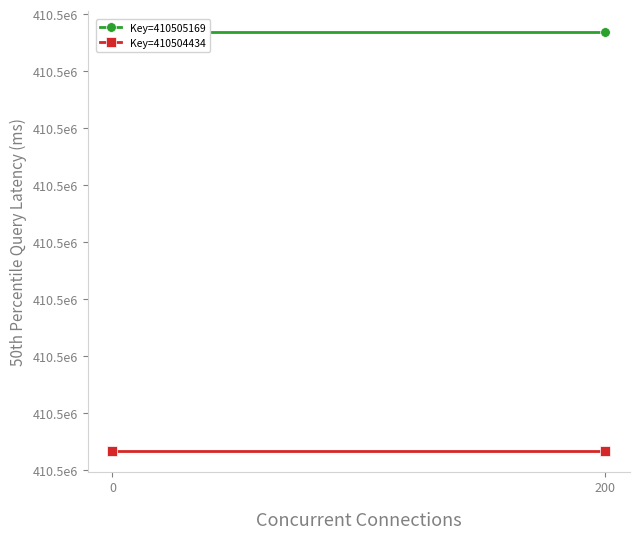

What is the difference between the highest and lowest values at 200?

735